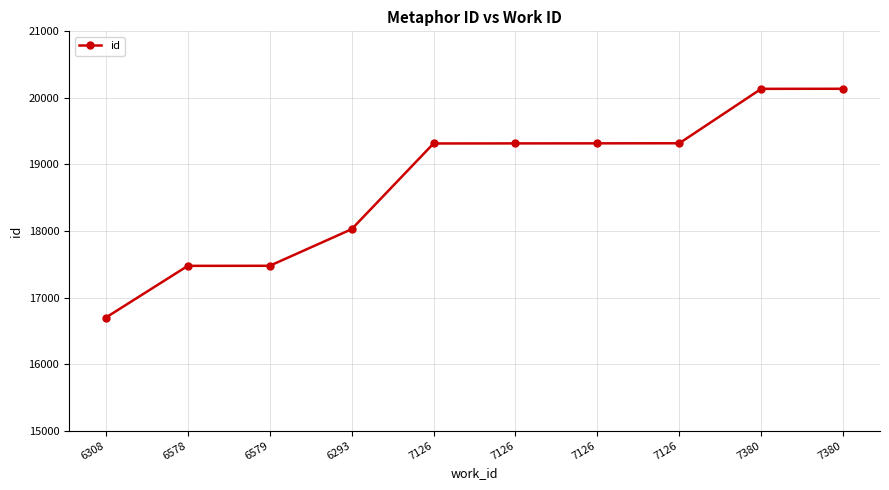

Where does the data first go above 19316?

7126